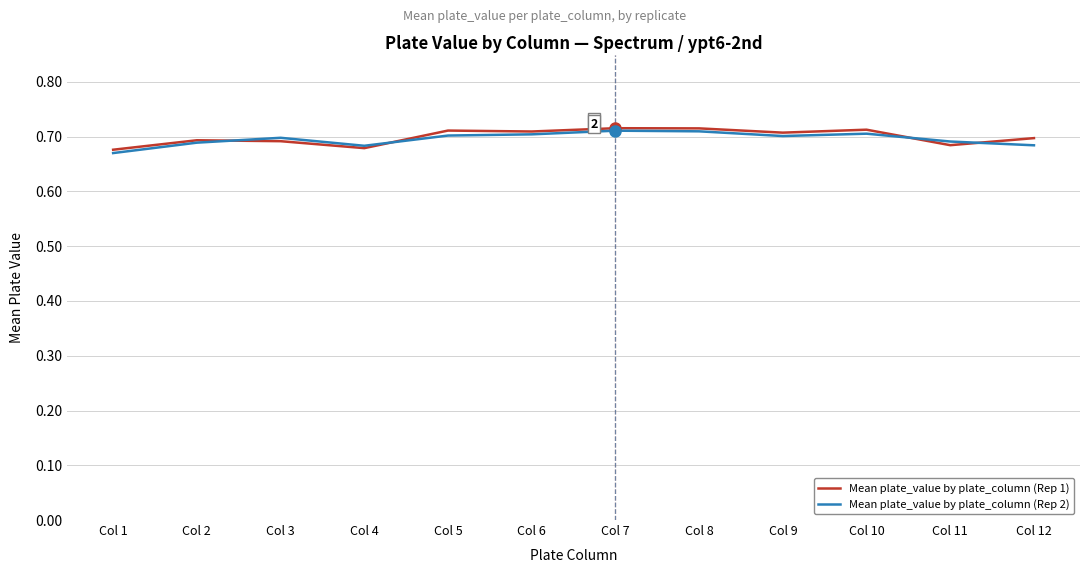

Is the value of Mean plate_value by plate_column (Rep 2) at Col 7 greater than the value of Mean plate_value by plate_column (Rep 1) at Col 2?

Yes